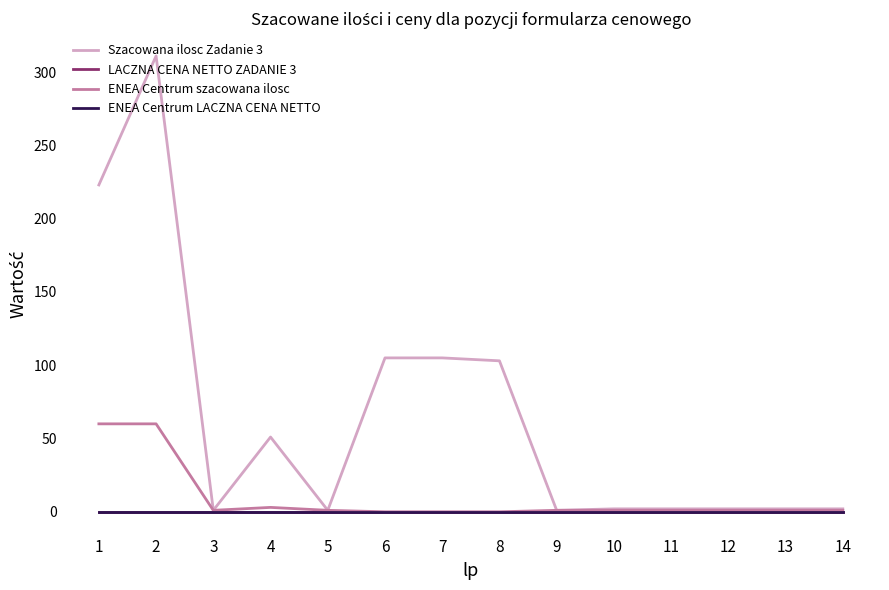

Does the chart have visible grid lines?

No